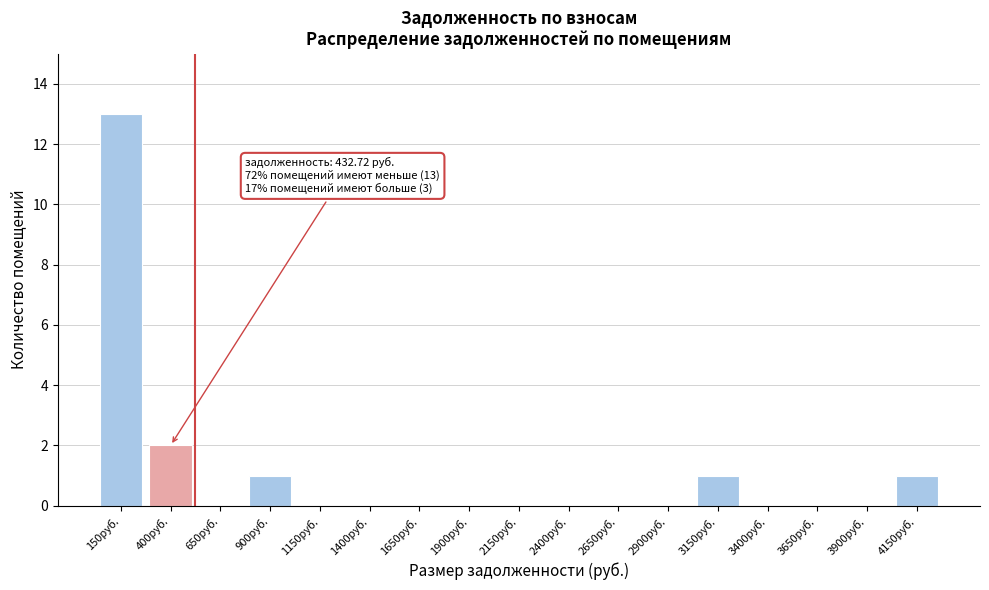

Reading left to right, what are all the values shown in this chart?

150руб.=13	400руб.=2	650руб.=0	900руб.=1	1150руб.=0	1400руб.=0	1650руб.=0	1900руб.=0	2150руб.=0	2400руб.=0	2650руб.=0	2900руб.=0	3150руб.=1	3400руб.=0	3650руб.=0	3900руб.=0	4150руб.=1